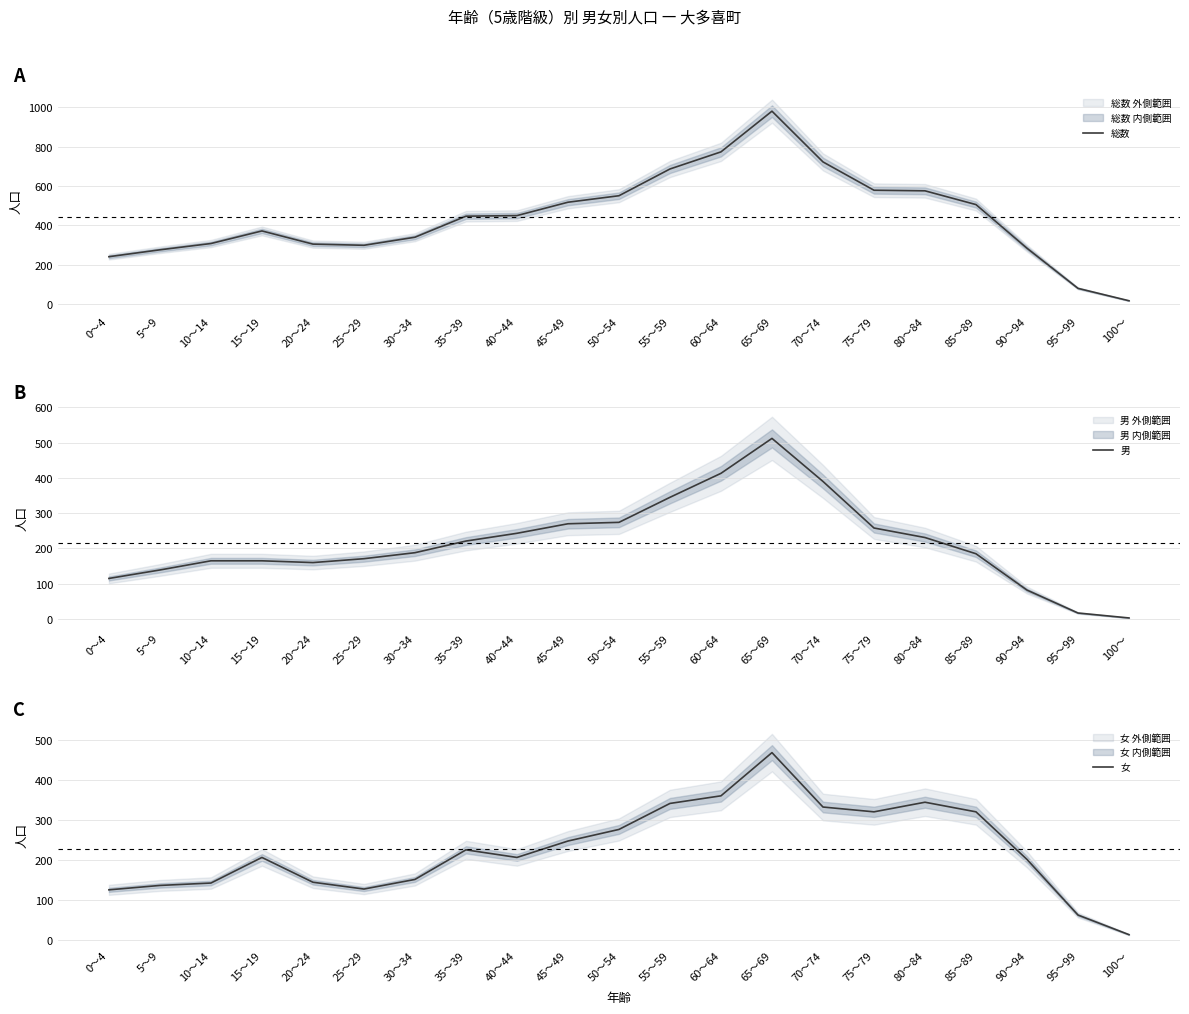

What is the lowest value of the 女 series?

14